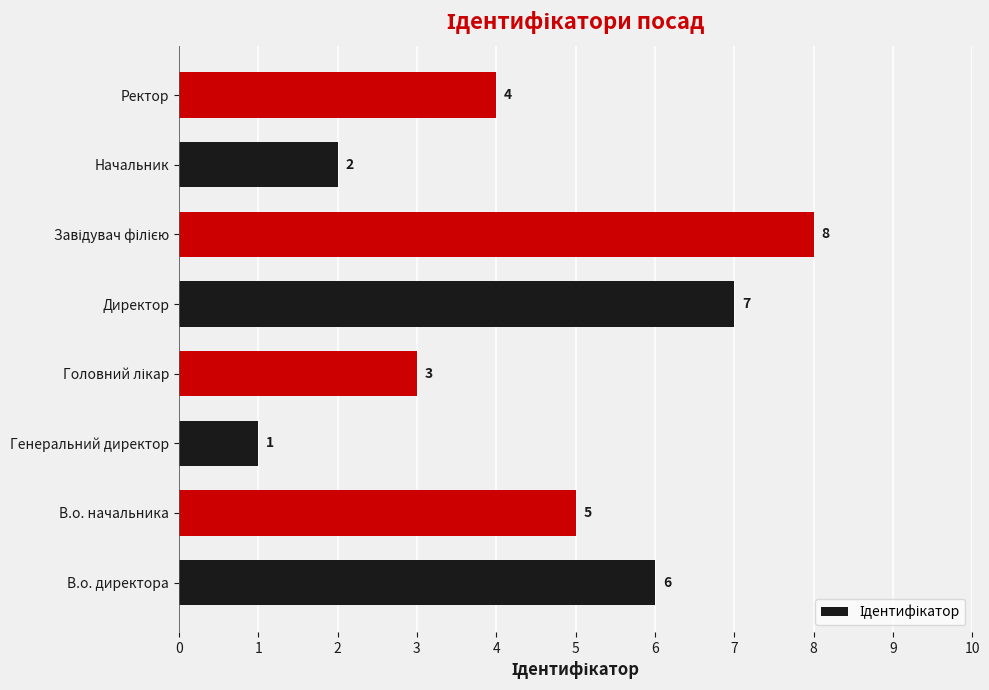

Reading top to bottom, list all the values displayed in this chart.

4	2	8	7	3	1	5	6